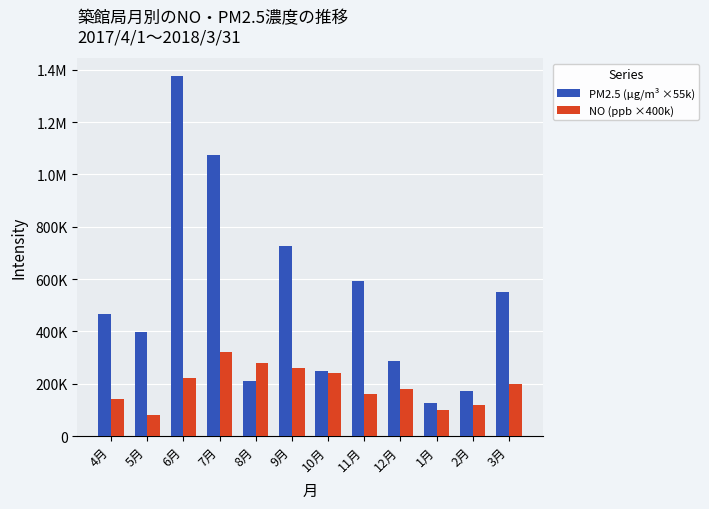

List the series in order of their overall mean, lowest first.

NO (ppb ×400k), PM2.5 (μg/m³ ×55k)